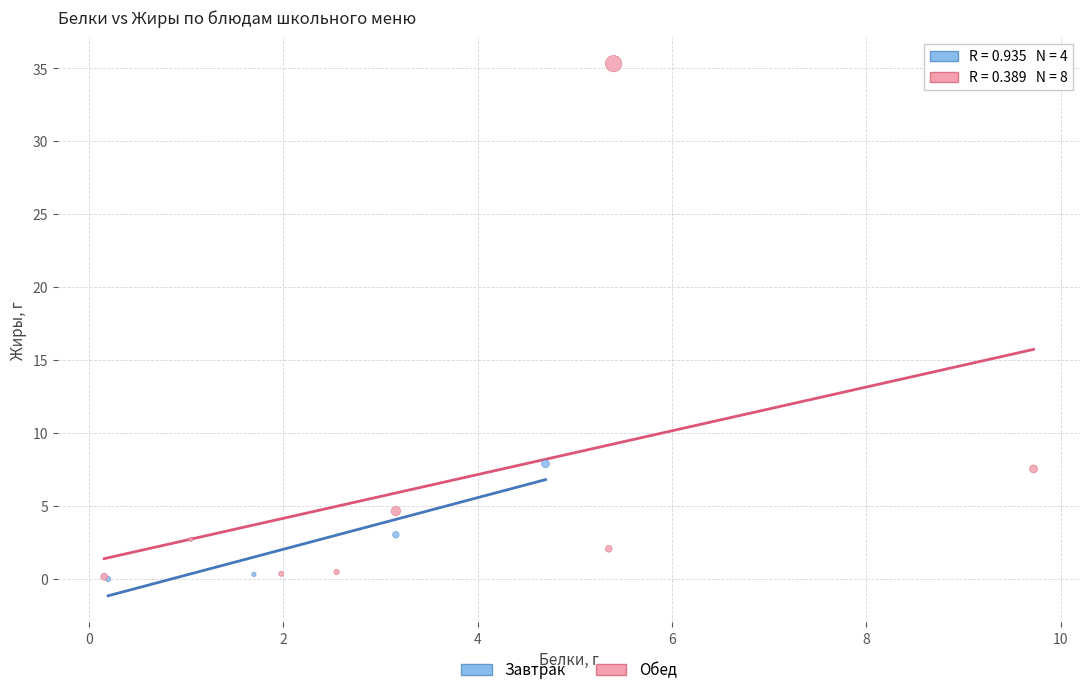

Which series has the widest spread of Y values?

Обед